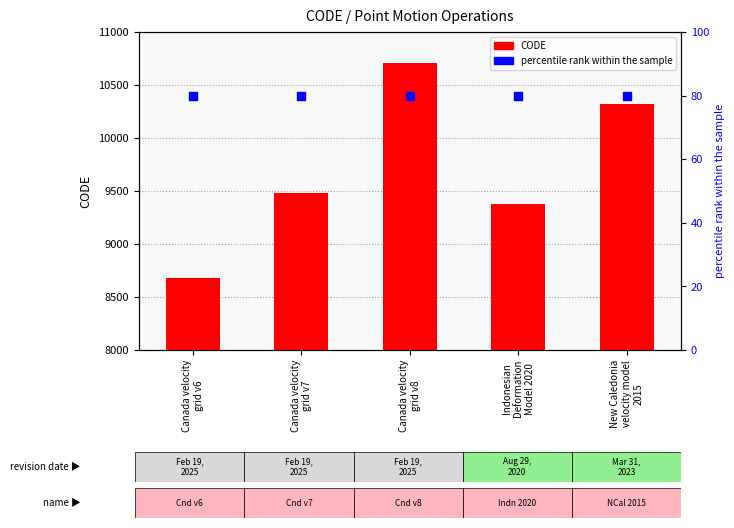

At which category is the sum across all series the highest?

Canada velocity
grid v8